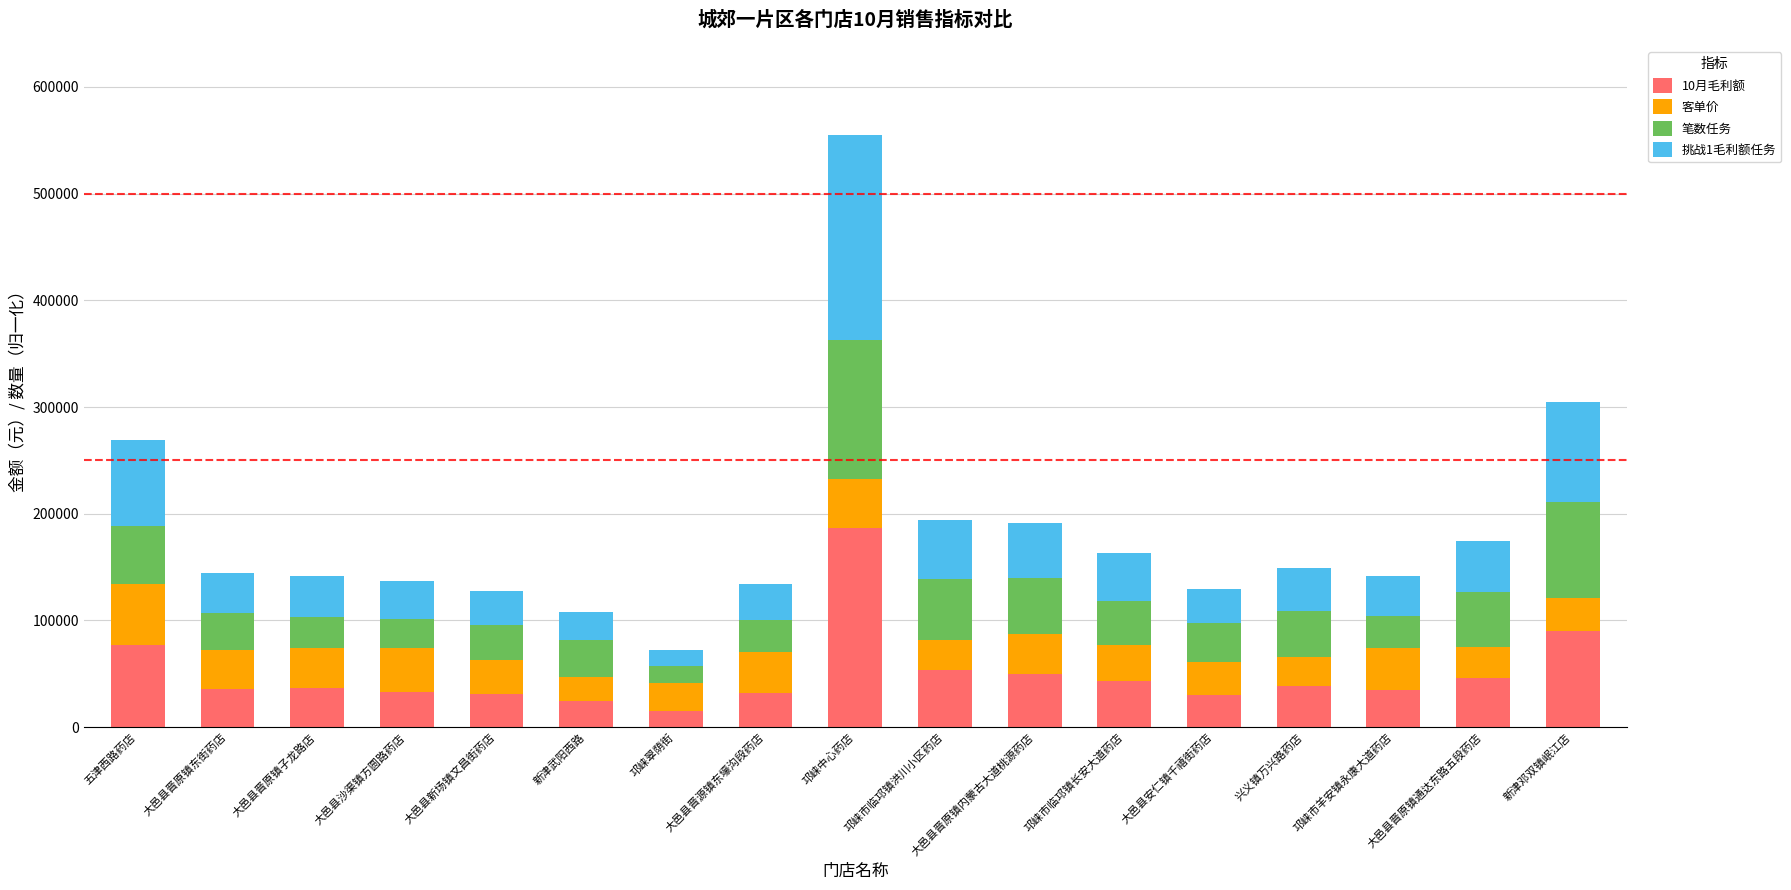

Is it true that 10月毛利额 equals 46036.8 at 大邑县晋原镇通达东路五段药店?

True